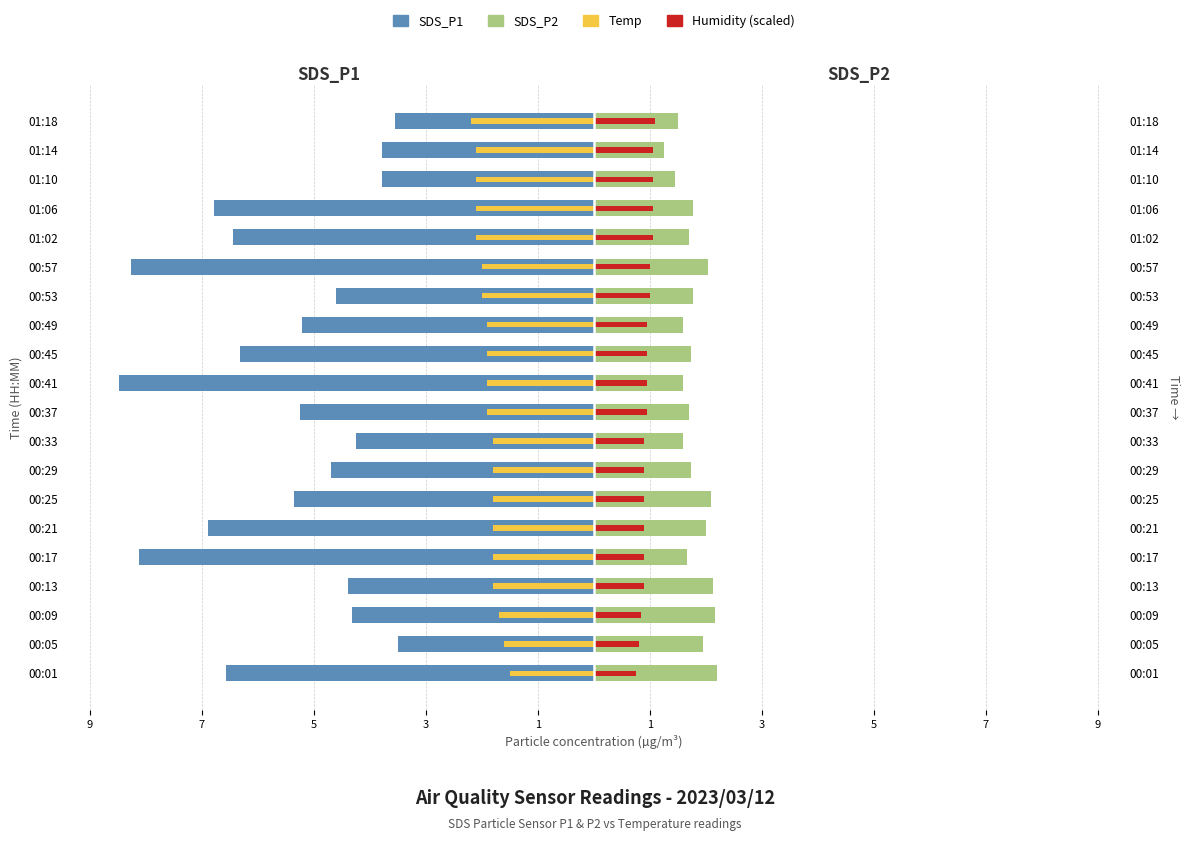

What is the difference between the maximum and minimum values in the Temp series?

0.7